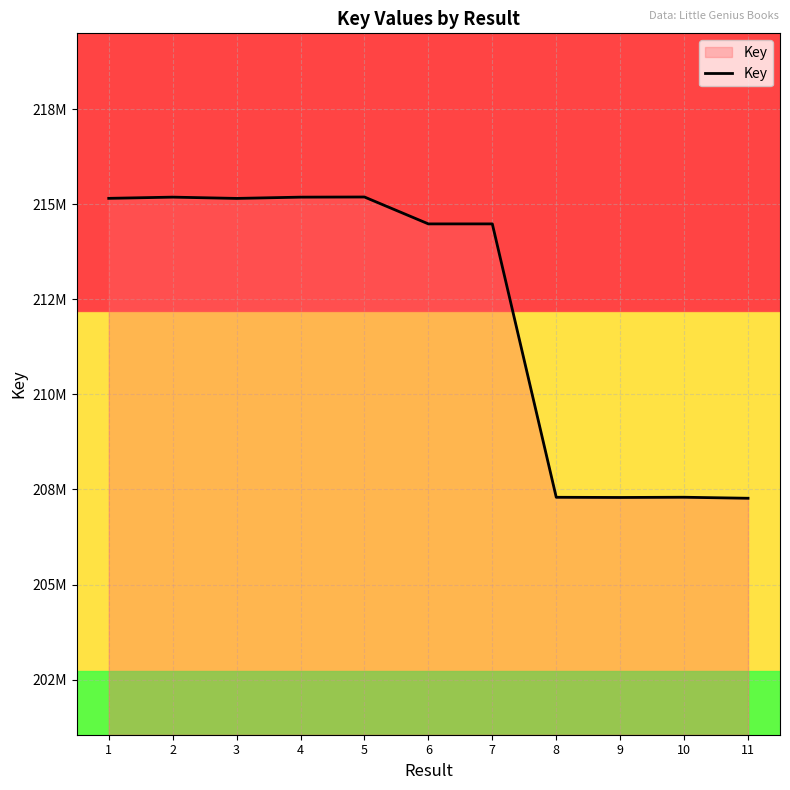

True or false: the data shows 215156020 at 1.

True